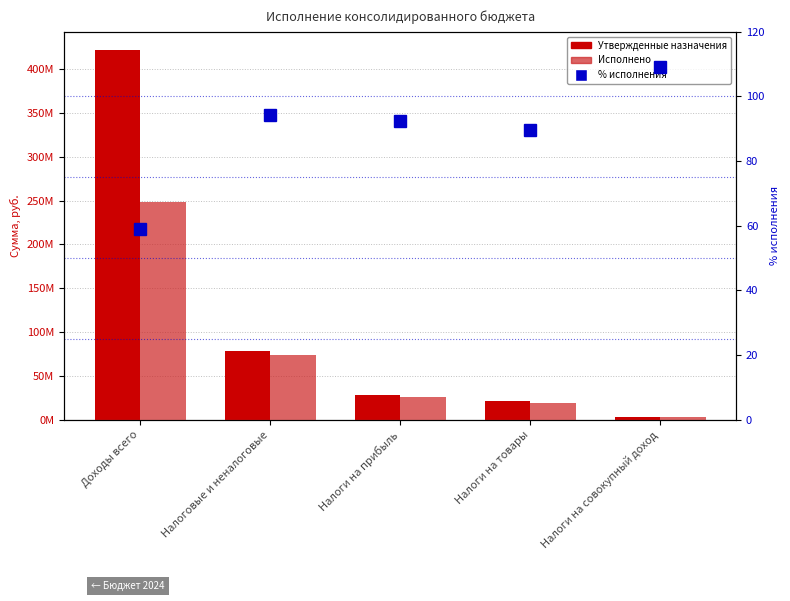

Reading right to left, list all the values displayed in this chart.

Утвержденные назначения: 2625000.0	21669000.0	28395935.0	77929239.0	421563991.7
Исполнено: 2864153.7	19400818.3	26265671.1	73411768.8	248082663.9
% исполнения: 109.1	89.5	92.5	94.2	58.8